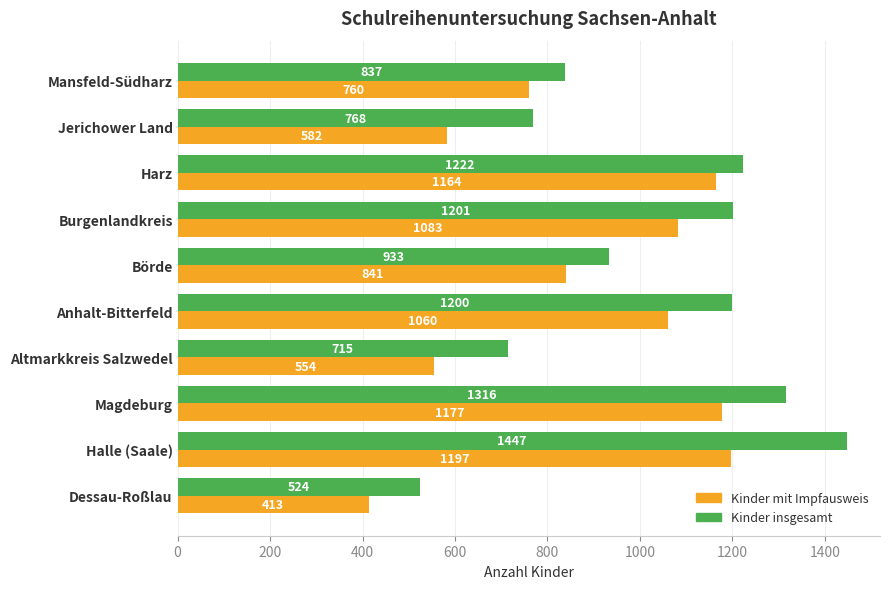

What is the difference between the maximum and minimum values in the Kinder mit Impfausweis series?

784